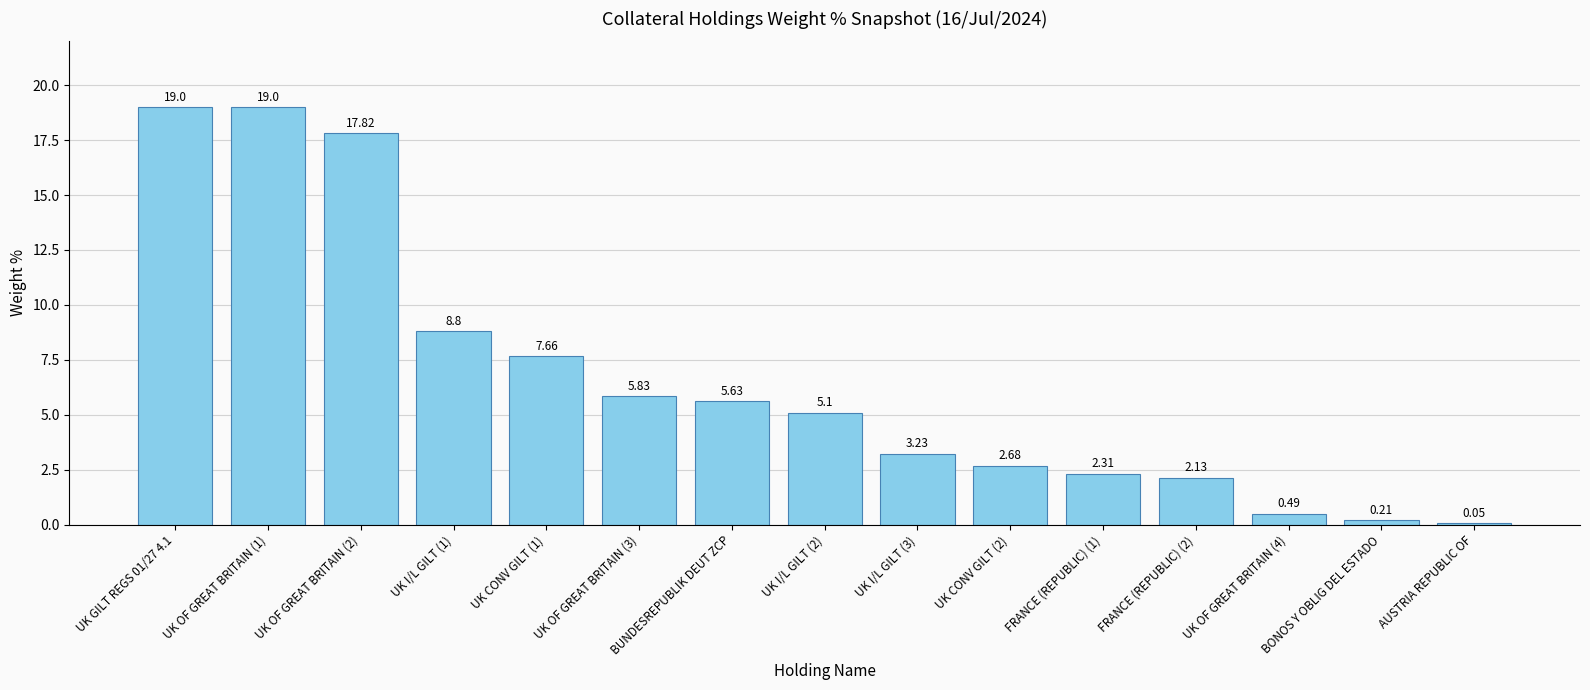

Are the bars horizontal?

No